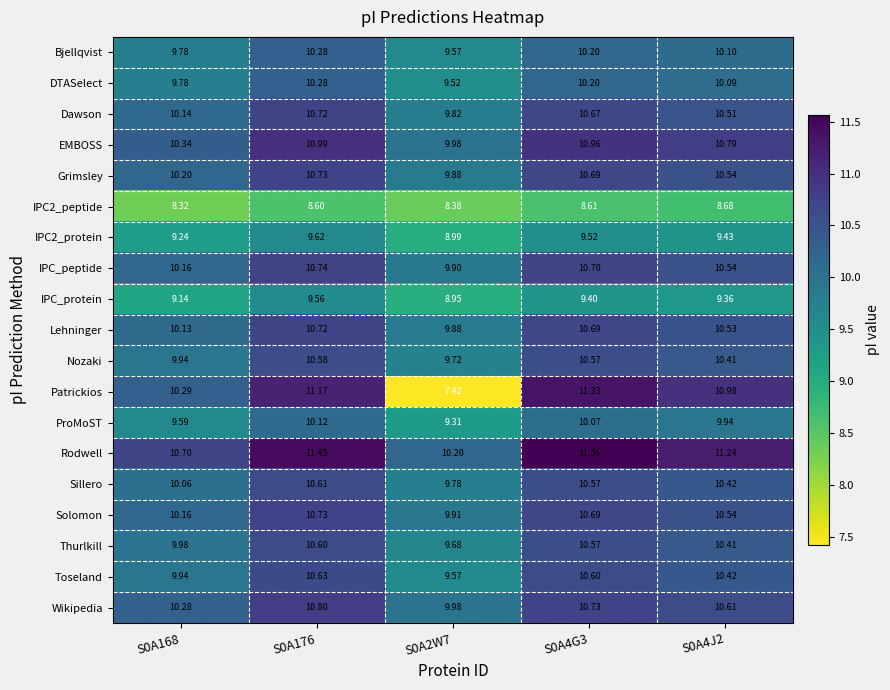

Which series has the largest range (max minus min)?

Patrickios